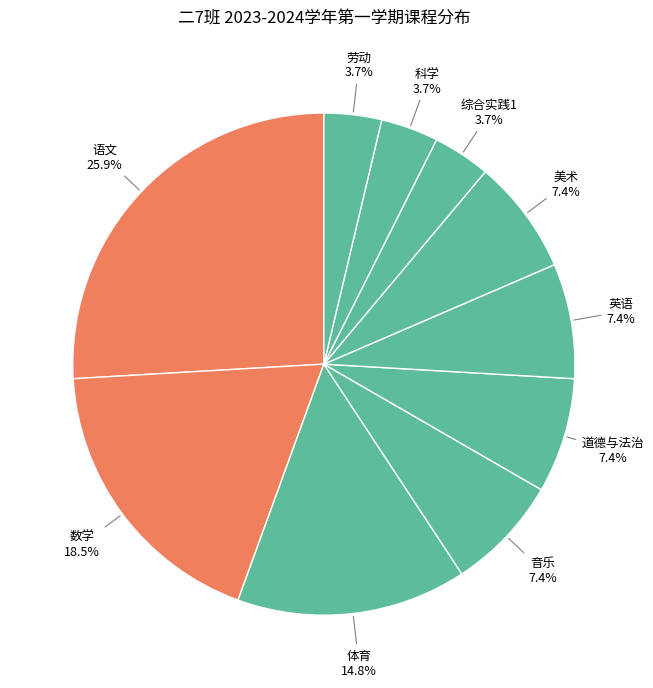

Does any single category account for the majority?

No